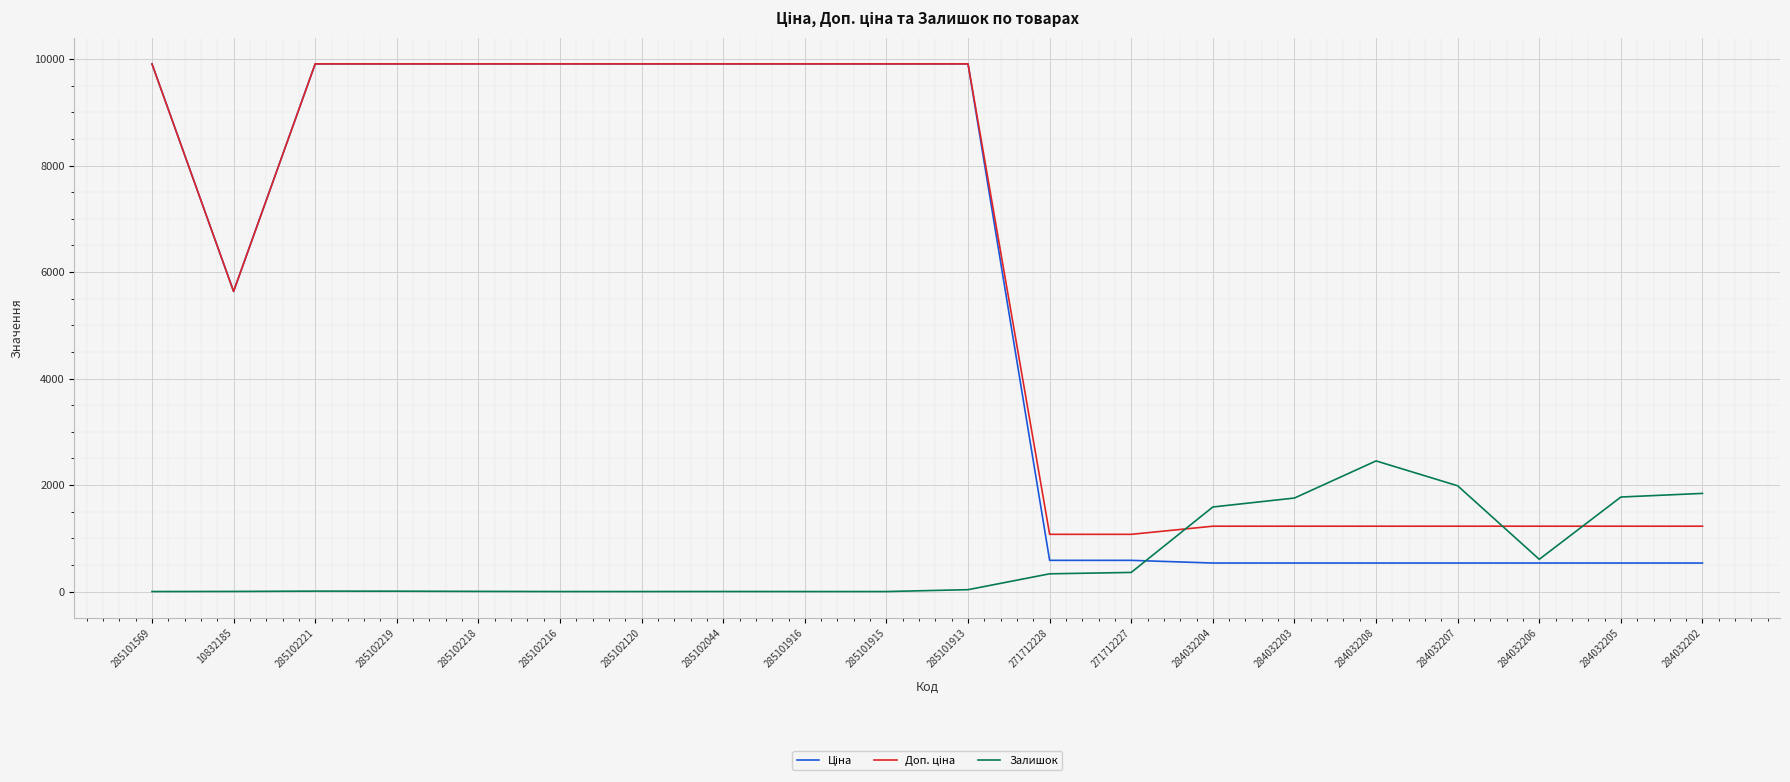

The value of Залишок at 284032208 is 2453.0. True or false?

True